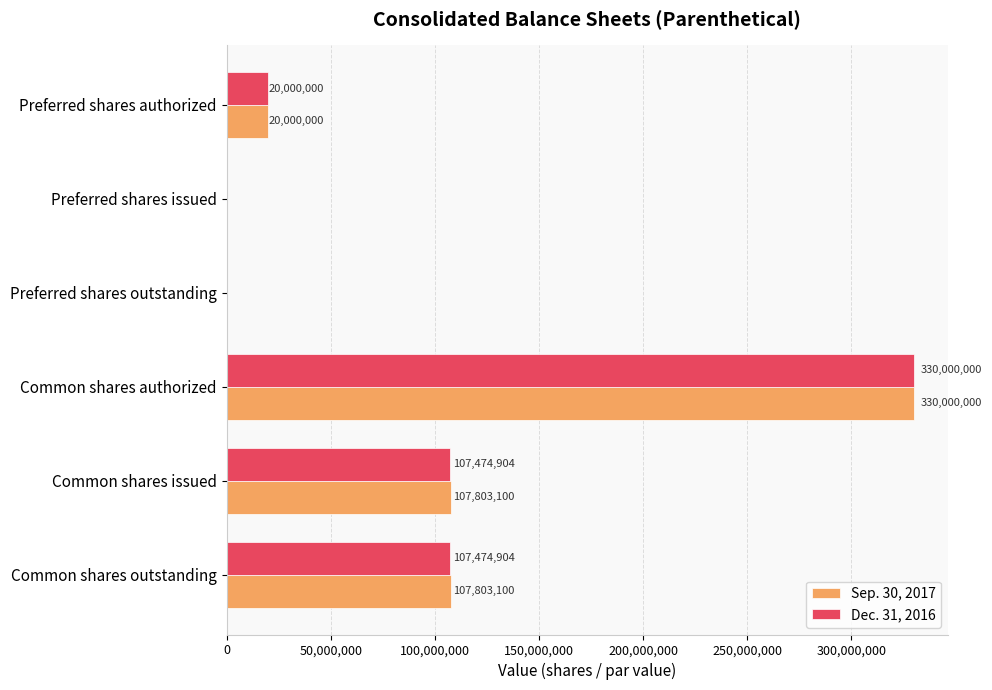

What is the greatest value displayed?

330000000